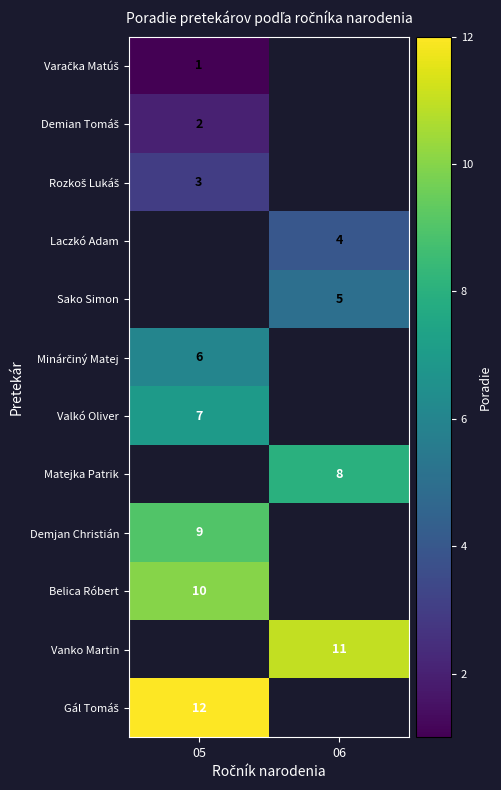

The Matejka Patrik series shows 3 at 06. True or false?

False